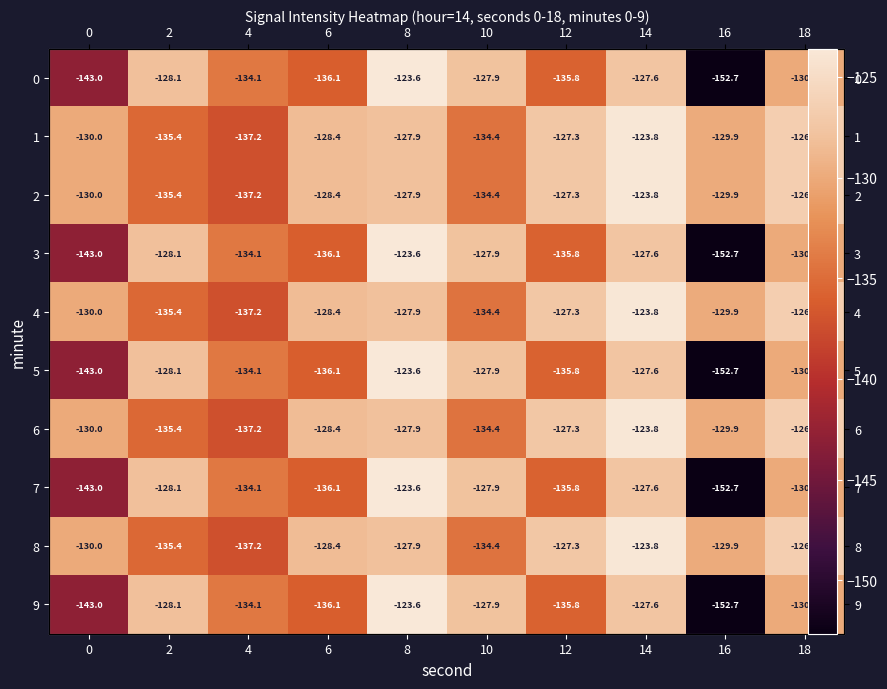

Between 6 and 18, which is larger?

18